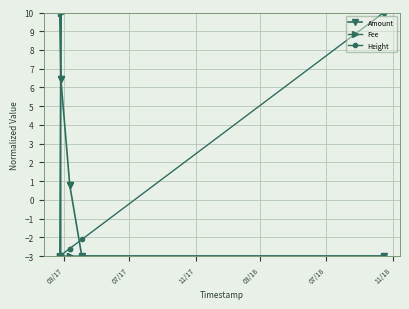

Which series has the largest total across all categories?

Amount